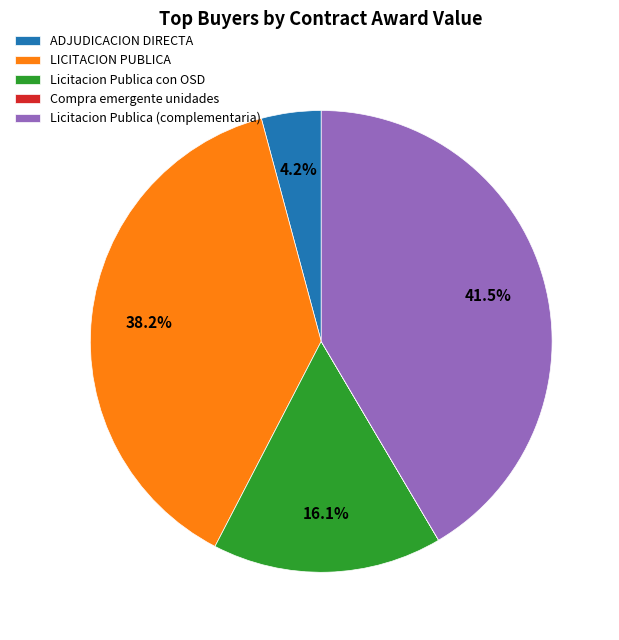

Does Licitacion Publica (complementaria) represent more than half of the total?

No